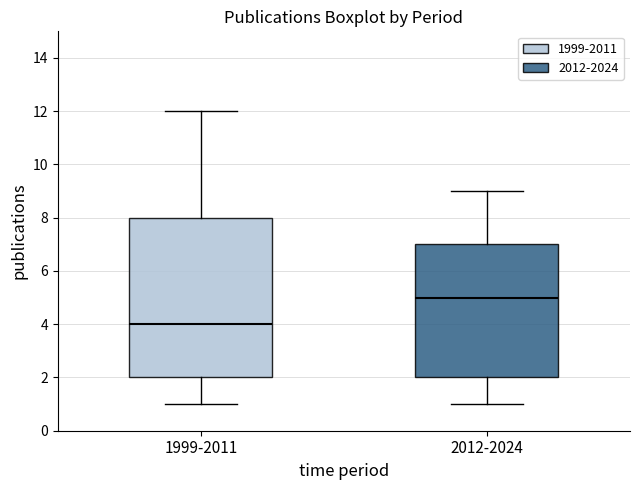

Which box's median line is the lowest?

1999-2011